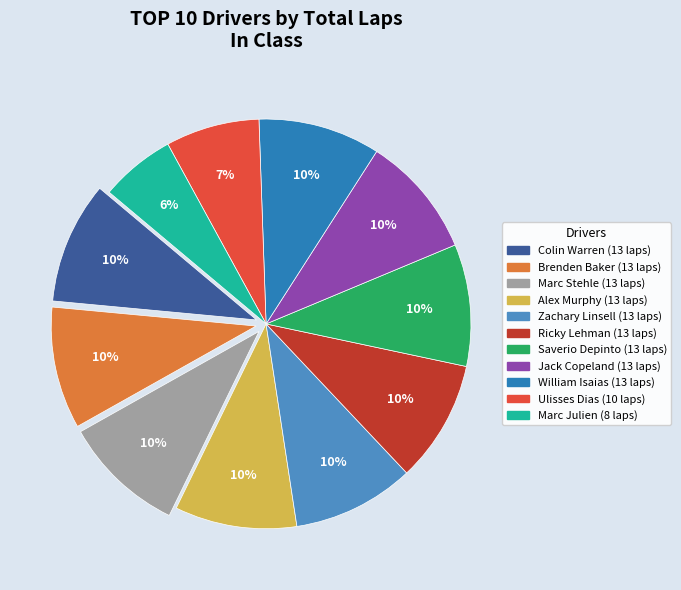

To the nearest percent, what is the difference between the largest and smallest slice percentages?

4%